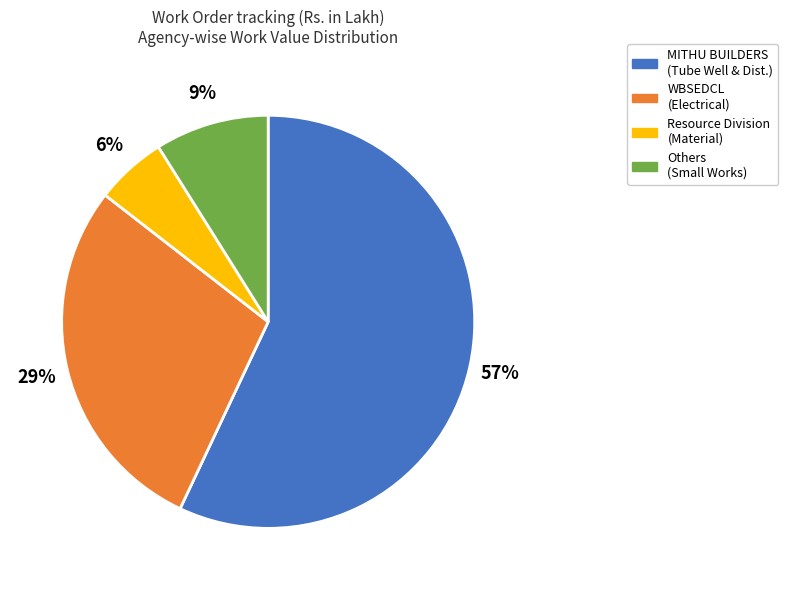

To the nearest percent, what is the average slice percentage?

25%